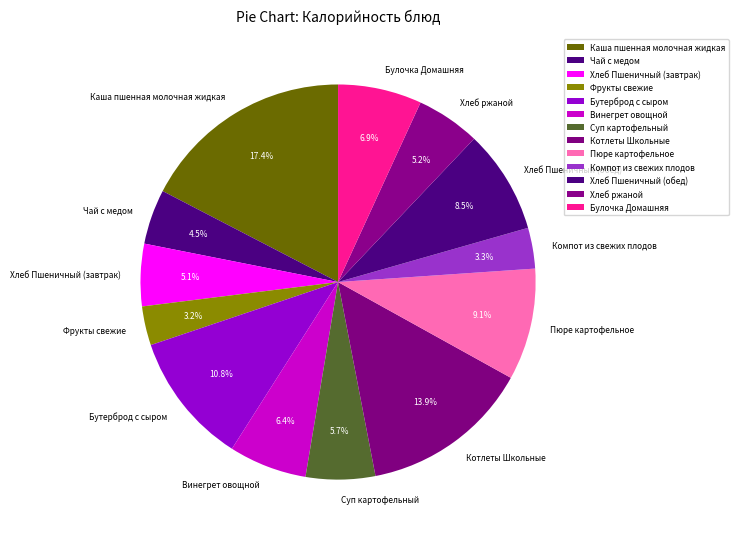

To the nearest percent, what portion does Булочка Домашняя represent?

7%